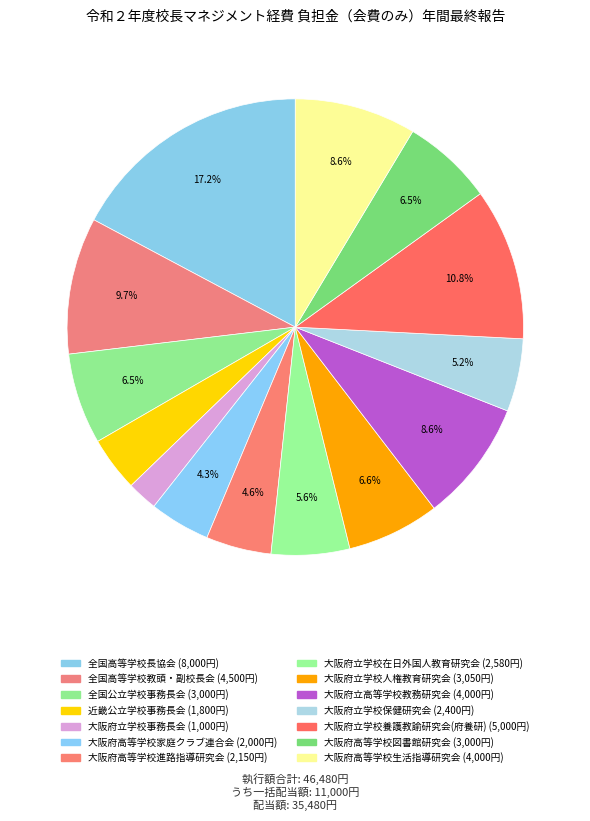

To the nearest percent, what is the combined percentage of 全国高等学校教頭・副校長会 and 全国公立学校事務長会?

16%